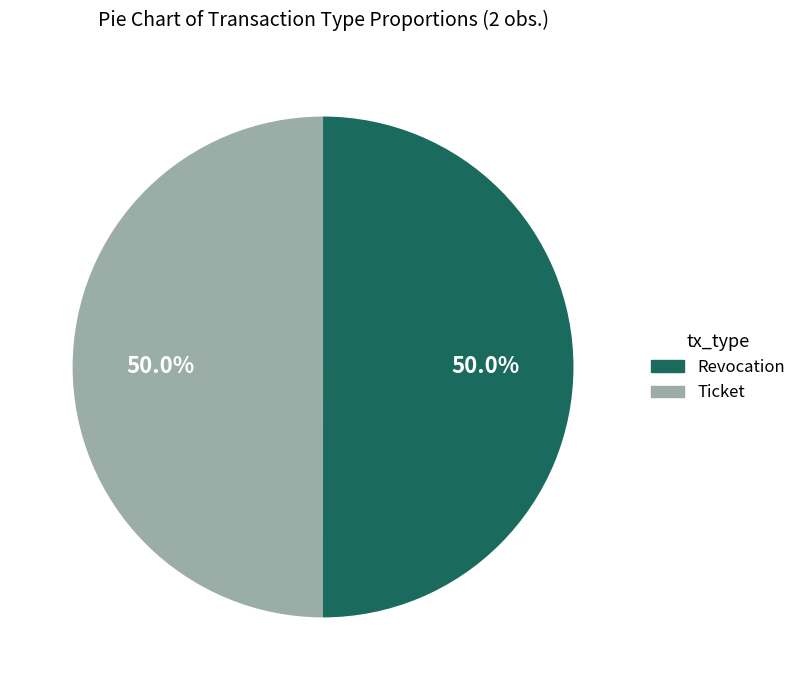

What is the ratio of the value at Revocation to the value at Ticket?

1.0